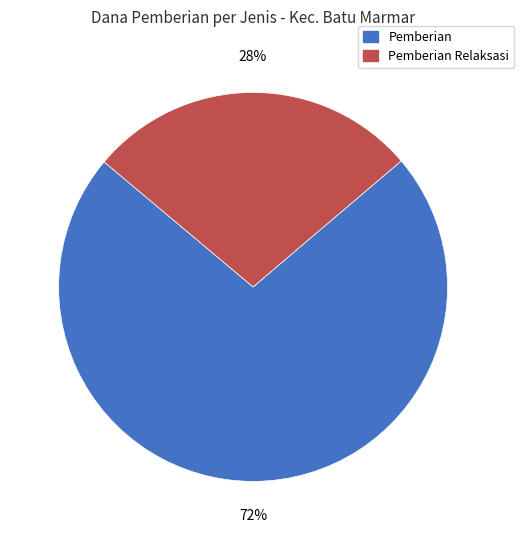

Does any single category account for the majority?

Yes